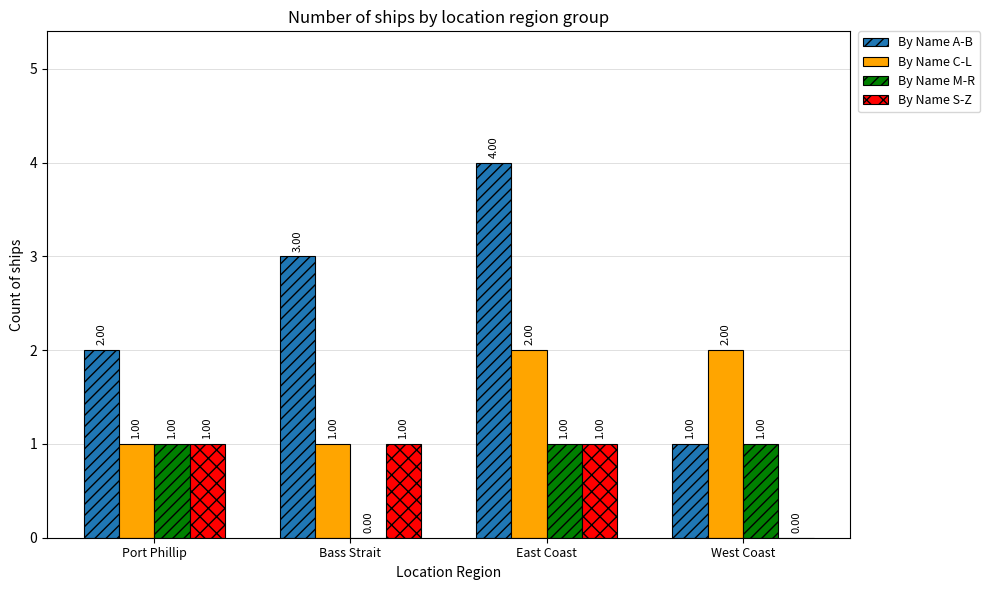

Between Port Phillip and East Coast, which series saw the biggest shift?

By Name A-B